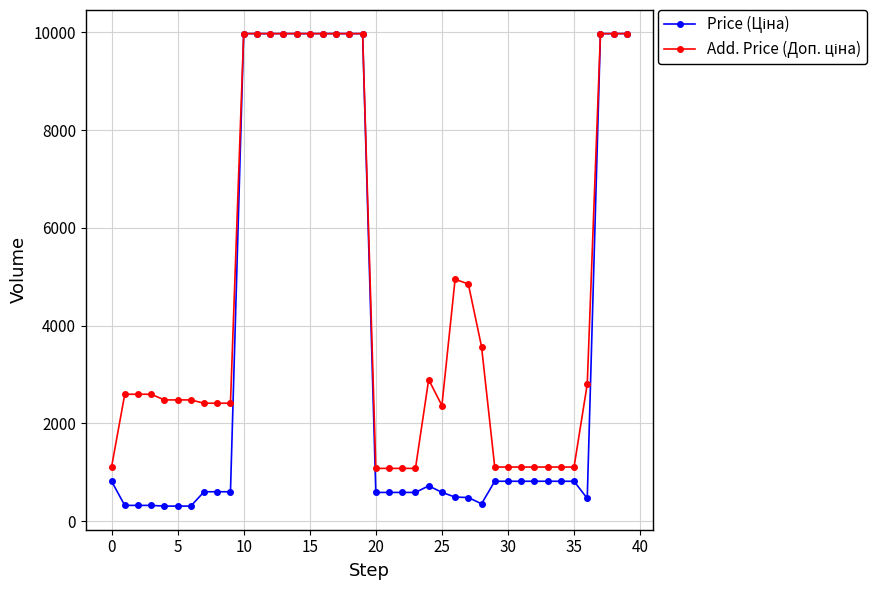

What is the greatest value displayed?

9975.0